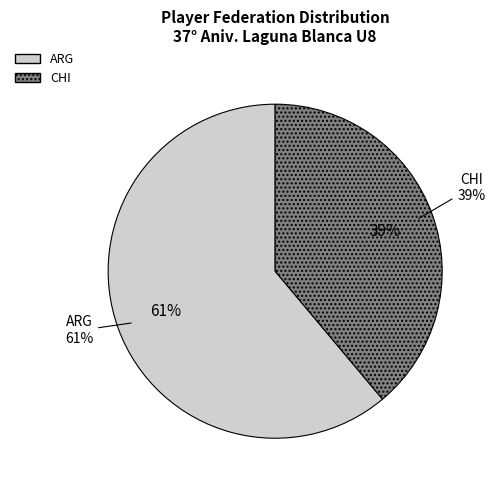

To the nearest percent, what portion does CHI represent?

39%